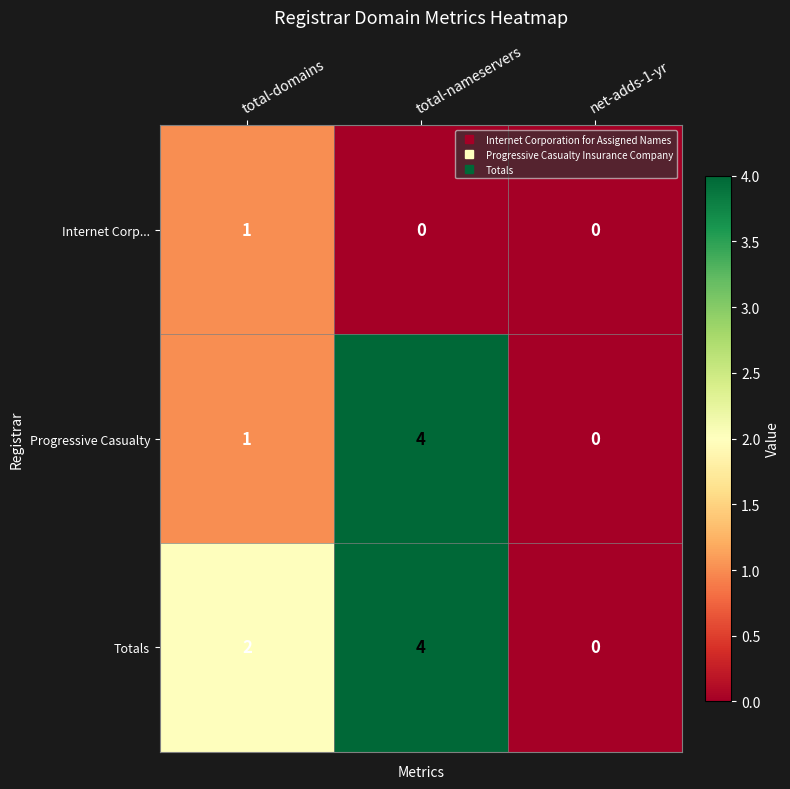

What is the sum of all Totals values?

6